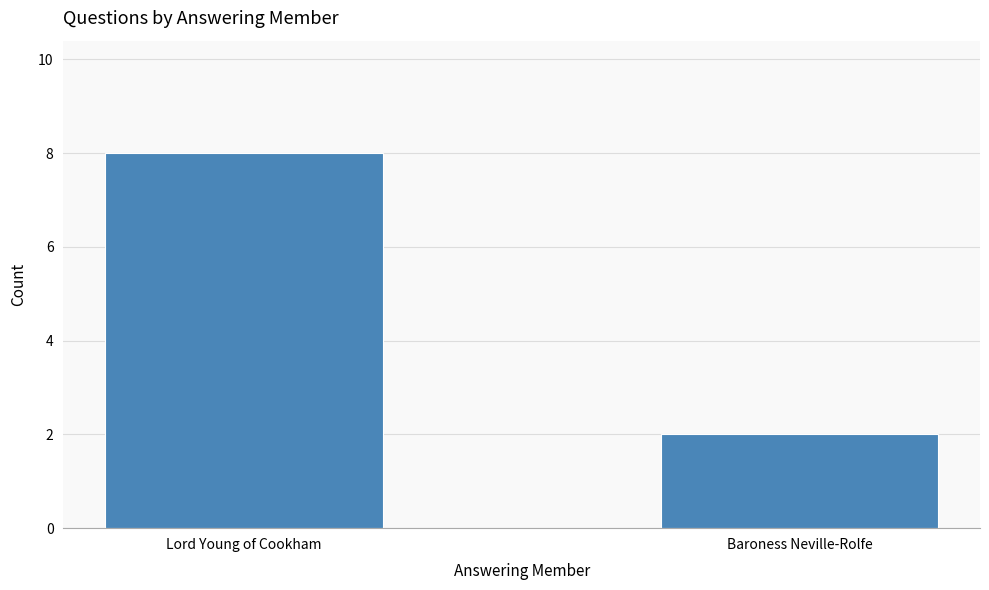

What is the change in value from Lord Young of Cookham to Baroness Neville-Rolfe?

-6